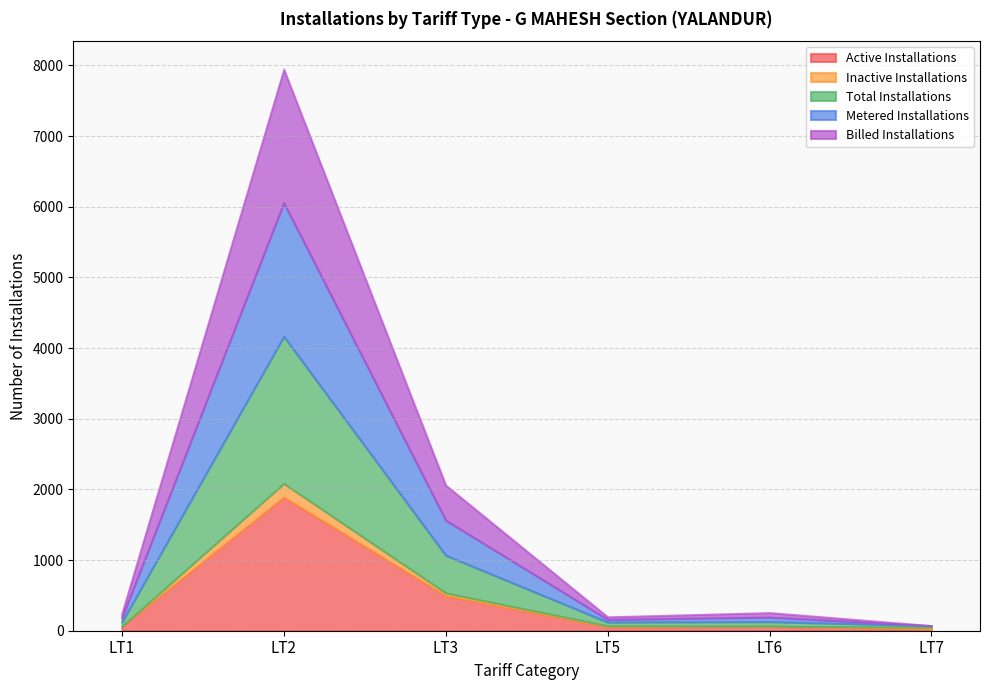

Which series changed the most between LT2 and LT5?

Total Installations